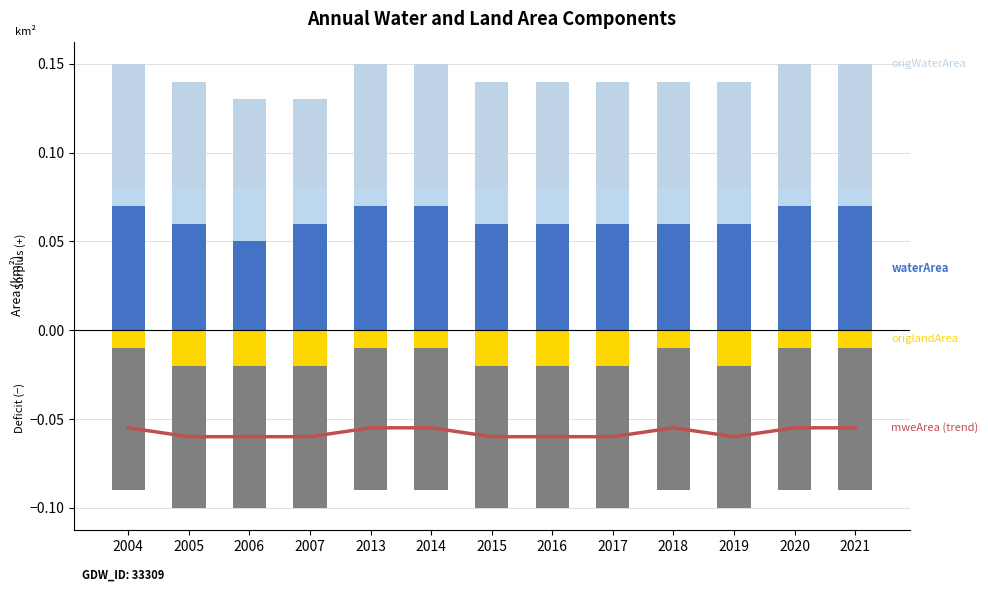

Reading left to right, extract all data points from this chart.

mweArea (trend): 2004=-0.1	2005=-0.1	2006=-0.1	2007=-0.1	2013=-0.1	2014=-0.1	2015=-0.1	2016=-0.1	2017=-0.1	2018=-0.1	2019=-0.1	2020=-0.1	2021=-0.1
waterArea: 2004=0.1	2005=0.1	2006=0.1	2007=0.1	2013=0.1	2014=0.1	2015=0.1	2016=0.1	2017=0.1	2018=0.1	2019=0.1	2020=0.1	2021=0.1
landArea: 2004=0.0	2005=0.0	2006=0.0	2007=0.0	2013=0.0	2014=0.0	2015=0.0	2016=0.0	2017=0.0	2018=0.0	2019=0.0	2020=0.0	2021=0.0
origWaterArea: 2004=0.1	2005=0.1	2006=0.1	2007=0.1	2013=0.1	2014=0.1	2015=0.1	2016=0.1	2017=0.1	2018=0.1	2019=0.1	2020=0.1	2021=0.1
origlandArea: 2004=-0.0	2005=-0.0	2006=-0.0	2007=-0.0	2013=-0.0	2014=-0.0	2015=-0.0	2016=-0.0	2017=-0.0	2018=-0.0	2019=-0.0	2020=-0.0	2021=-0.0
mweArea: 2004=-0.1	2005=-0.1	2006=-0.1	2007=-0.1	2013=-0.1	2014=-0.1	2015=-0.1	2016=-0.1	2017=-0.1	2018=-0.1	2019=-0.1	2020=-0.1	2021=-0.1